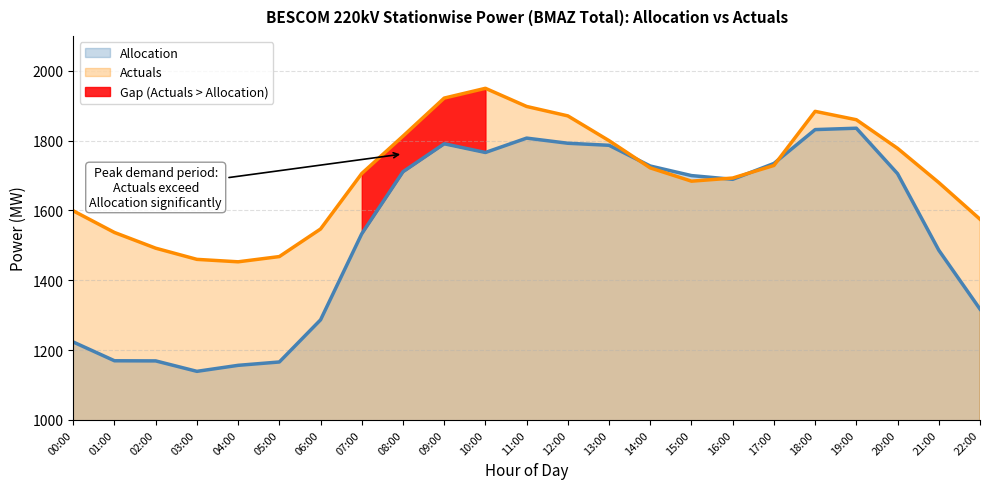

True or false: Actuals and Allocation cross at least once.

True